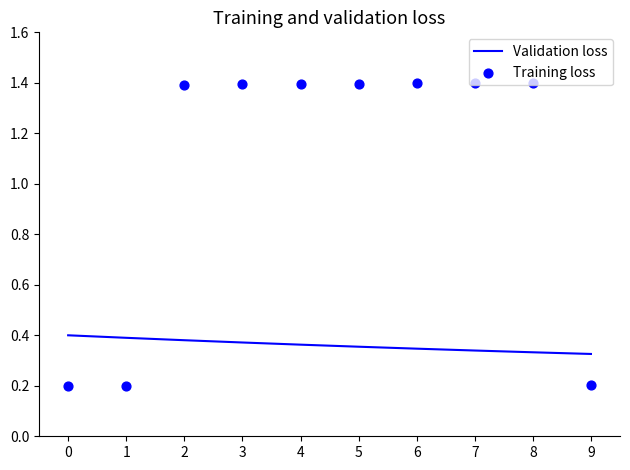

Is the value of Training loss at 2 greater than the value of Validation loss at 7?

Yes